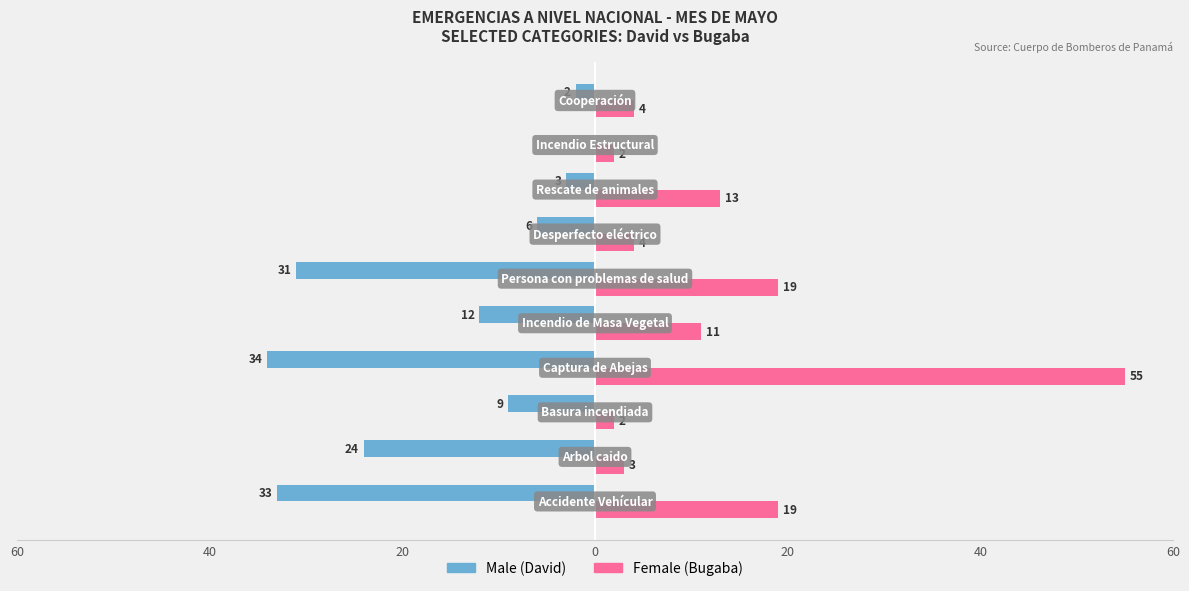

Is it true that Female equals 6 at 9?

False